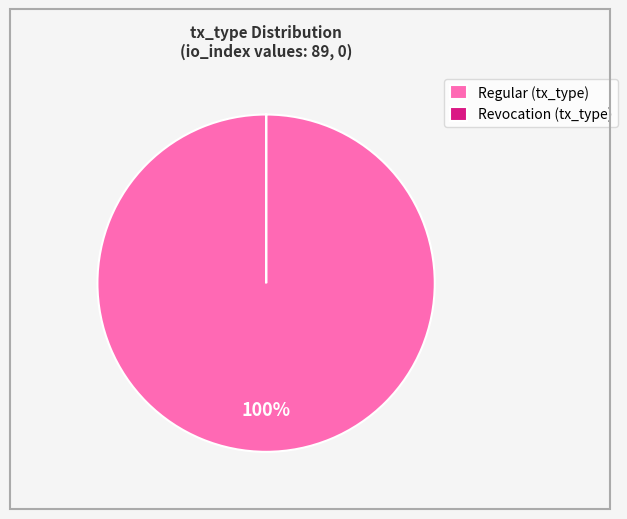

To the nearest percent, what portion does Regular (tx_type) represent?

100%